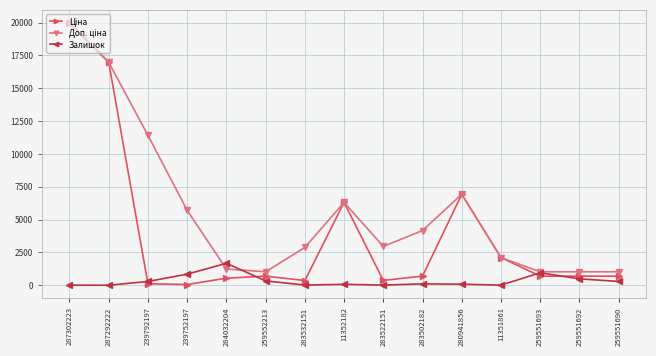

At which category is the sum across all series the highest?

287302223